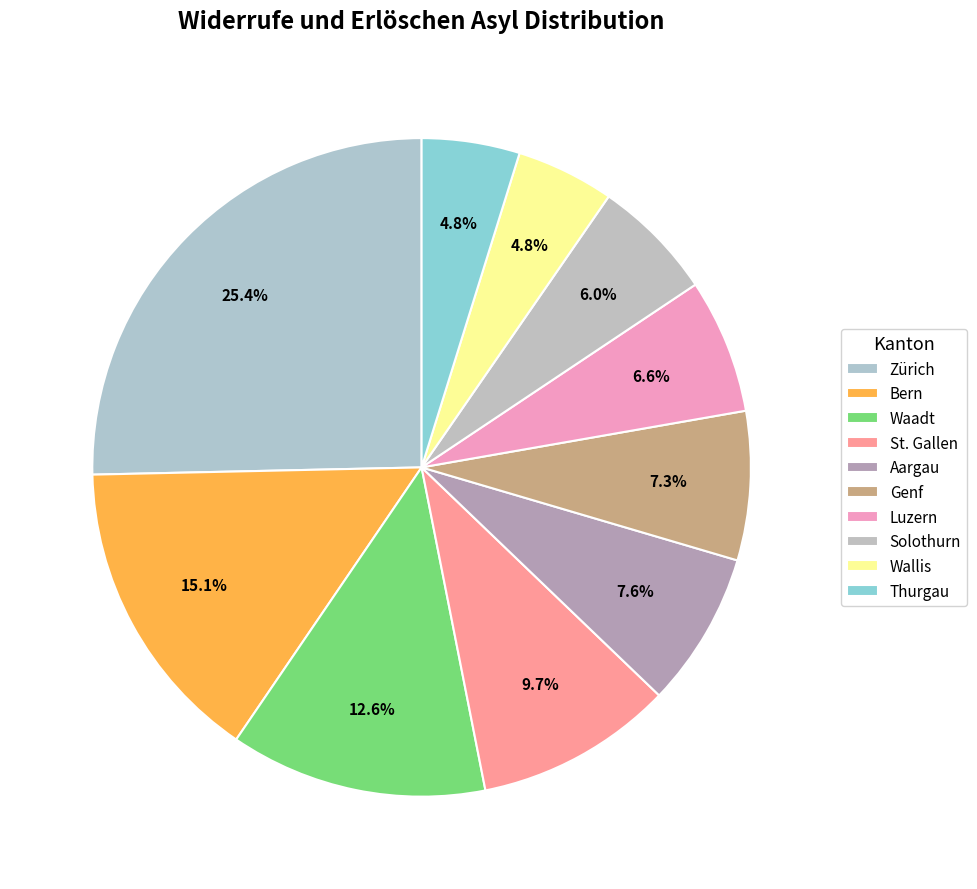

What is the ratio of the value at Genf to the value at Bern?

0.5